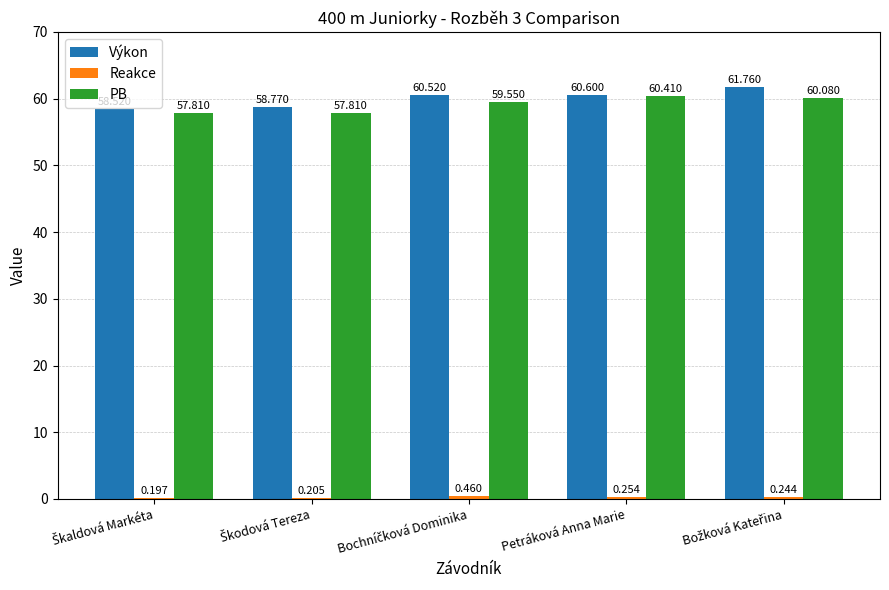

Which series has the largest total across all categories?

Výkon